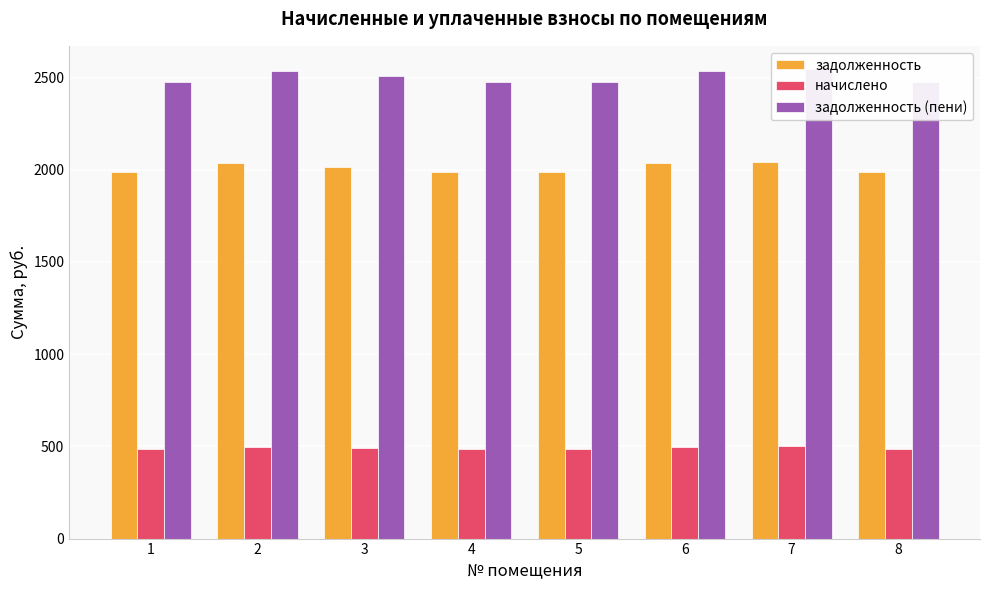

At how many categories does at least one series exceed 2350?

8